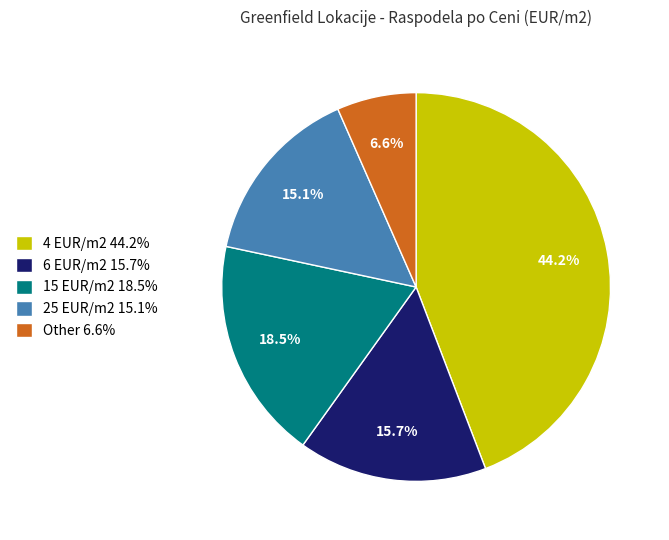

Rank the categories by value from highest to lowest.

4 EUR/m2 44.2%, 15 EUR/m2 18.5%, 6 EUR/m2 15.7%, 25 EUR/m2 15.1%, Other 6.6%